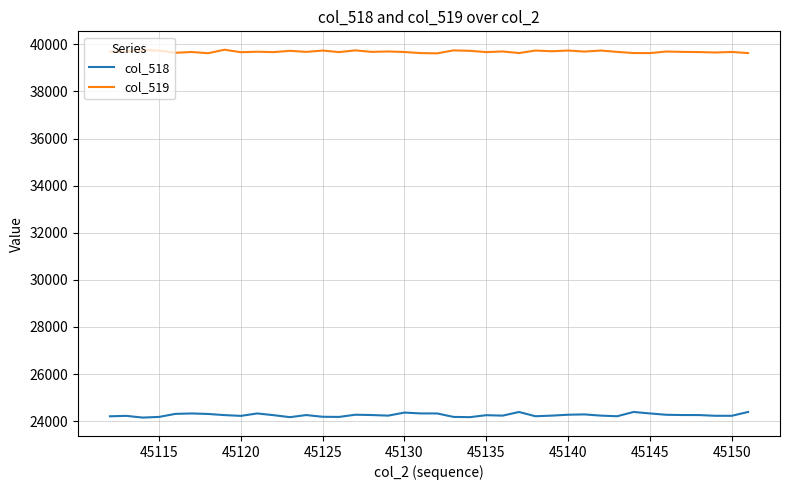

Rank the series by their maximum value, from highest to lowest.

col_519, col_518